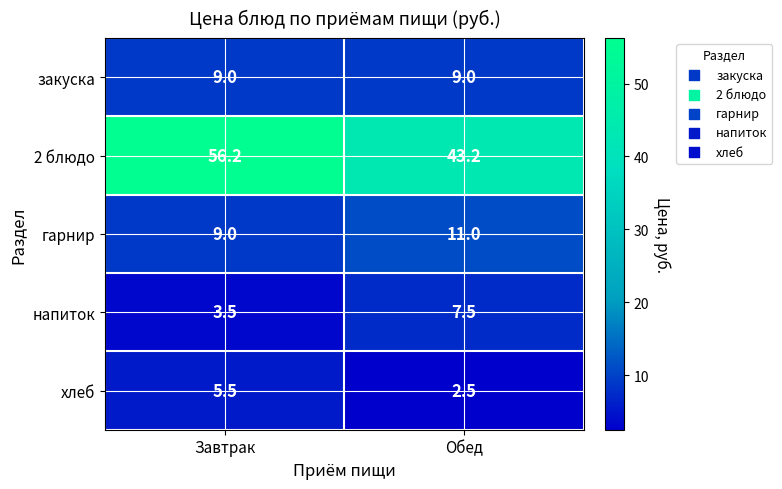

Rank the series at Обед from highest to lowest value.

2 блюдо, гарнир, закуска, напиток, хлеб